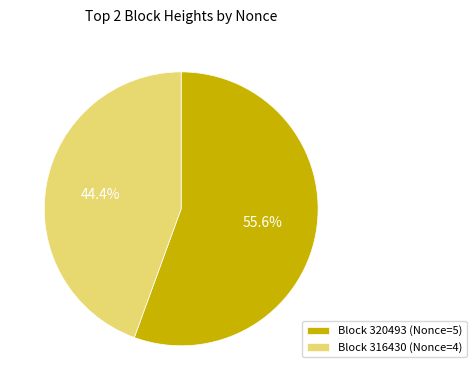

How many segments does this pie chart have?

2